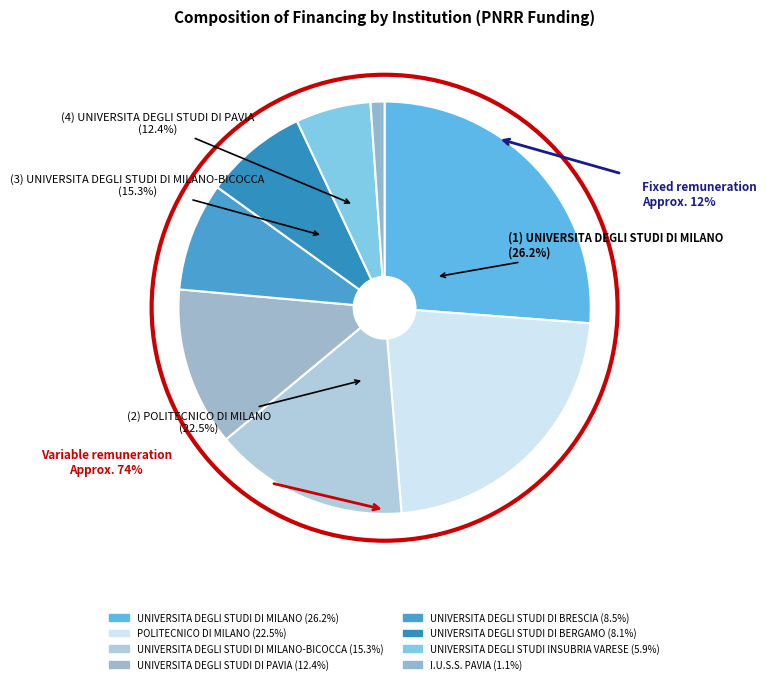

What percentage do UNIVERSITA DEGLI STUDI DI BERGAMO and UNIVERSITA DEGLI STUDI DI BRESCIA together represent?

16.6%